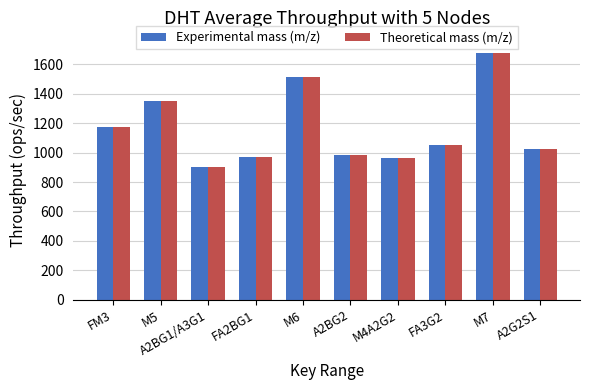

Which series changed the most between M5 and A2G2S1?

Experimental mass (m/z)